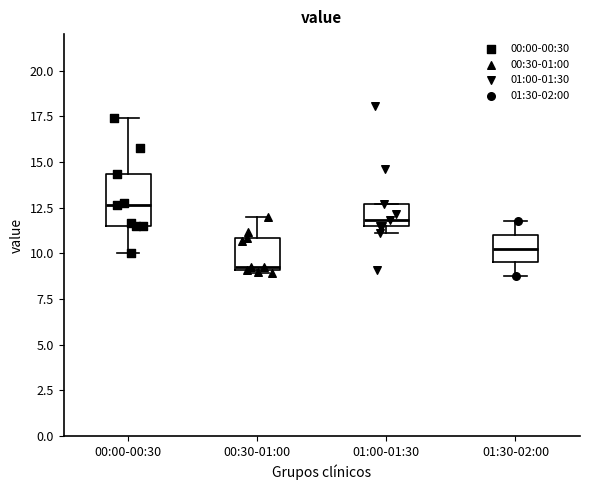

Reading left to right, transcribe this box plot: for each box, give where its median line is, the range the box spans, and where its two whiskers end, as read against the y-axis. The values are not printed on the chart, so give them approximately, as read against the axis.

00:00-00:30: median 12.5, box 11.5 to 14.5, whiskers 10.0 to 17.5
00:30-01:00: median 9.5, box 9.0 to 11.0, whiskers 9.0 (just below the box's lower edge) to 12.0
01:00-01:30: median 12.0, box 11.5 to 12.5, whiskers 11.0 to 12.5
01:30-02:00: median 10.5, box 9.5 to 11.0, whiskers 9.0 to 12.0